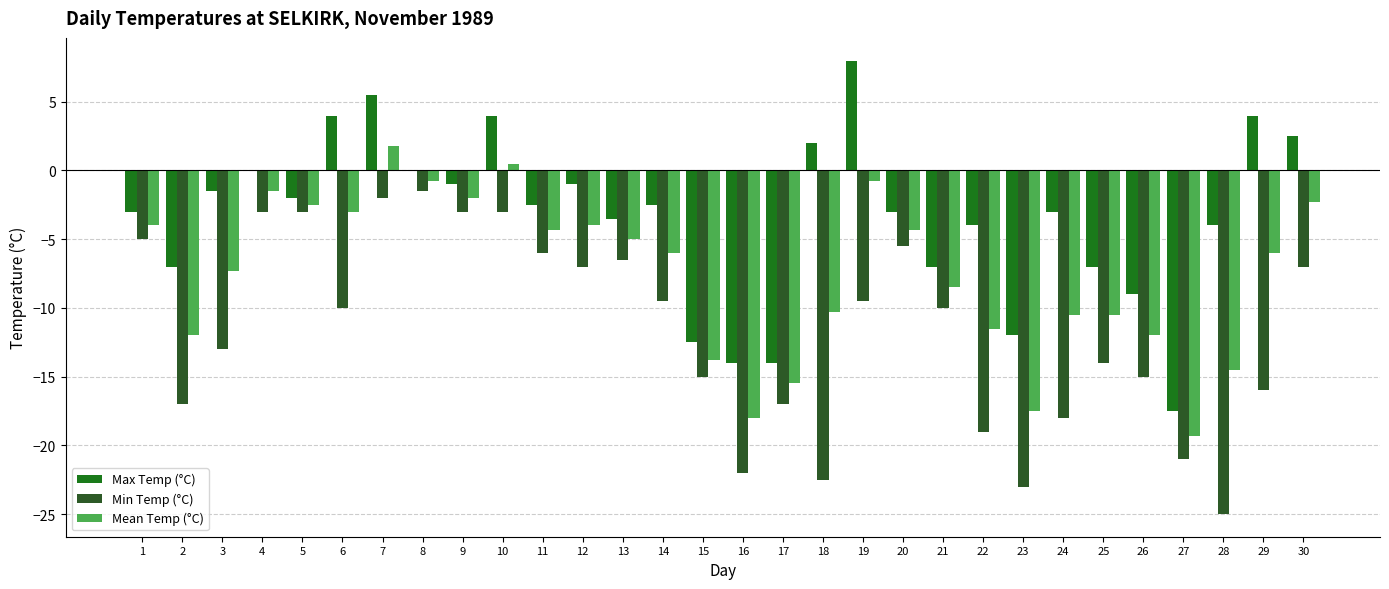

Reading left to right, what are all the values shown in this chart?

Max Temp (°C): 1=-3.0	2=-7.0	3=-1.5	4=0.0	5=-2.0	6=4.0	7=5.5	8=0.0	9=-1.0	10=4.0	11=-2.5	12=-1.0	13=-3.5	14=-2.5	15=-12.5	16=-14.0	17=-14.0	18=2.0	19=8.0	20=-3.0	21=-7.0	22=-4.0	23=-12.0	24=-3.0	25=-7.0	26=-9.0	27=-17.5	28=-4.0	29=4.0	30=2.5
Min Temp (°C): 1=-5.0	2=-17.0	3=-13.0	4=-3.0	5=-3.0	6=-10.0	7=-2.0	8=-1.5	9=-3.0	10=-3.0	11=-6.0	12=-7.0	13=-6.5	14=-9.5	15=-15.0	16=-22.0	17=-17.0	18=-22.5	19=-9.5	20=-5.5	21=-10.0	22=-19.0	23=-23.0	24=-18.0	25=-14.0	26=-15.0	27=-21.0	28=-25.0	29=-16.0	30=-7.0
Mean Temp (°C): 1=-4.0	2=-12.0	3=-7.3	4=-1.5	5=-2.5	6=-3.0	7=1.8	8=-0.8	9=-2.0	10=0.5	11=-4.3	12=-4.0	13=-5.0	14=-6.0	15=-13.8	16=-18.0	17=-15.5	18=-10.3	19=-0.8	20=-4.3	21=-8.5	22=-11.5	23=-17.5	24=-10.5	25=-10.5	26=-12.0	27=-19.3	28=-14.5	29=-6.0	30=-2.3